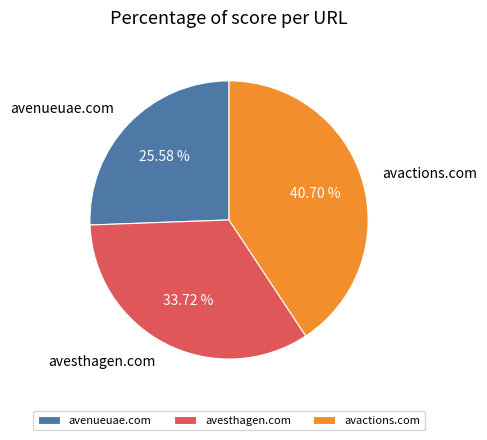

How many segments does this pie chart have?

3